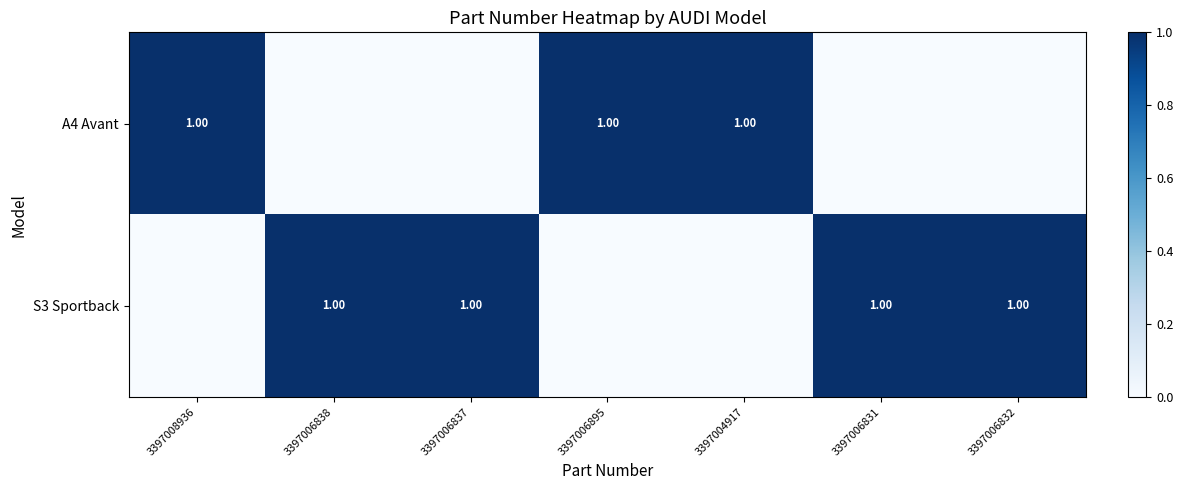

What is the approximate value of S3 Sportback at 3397006837?

1.0